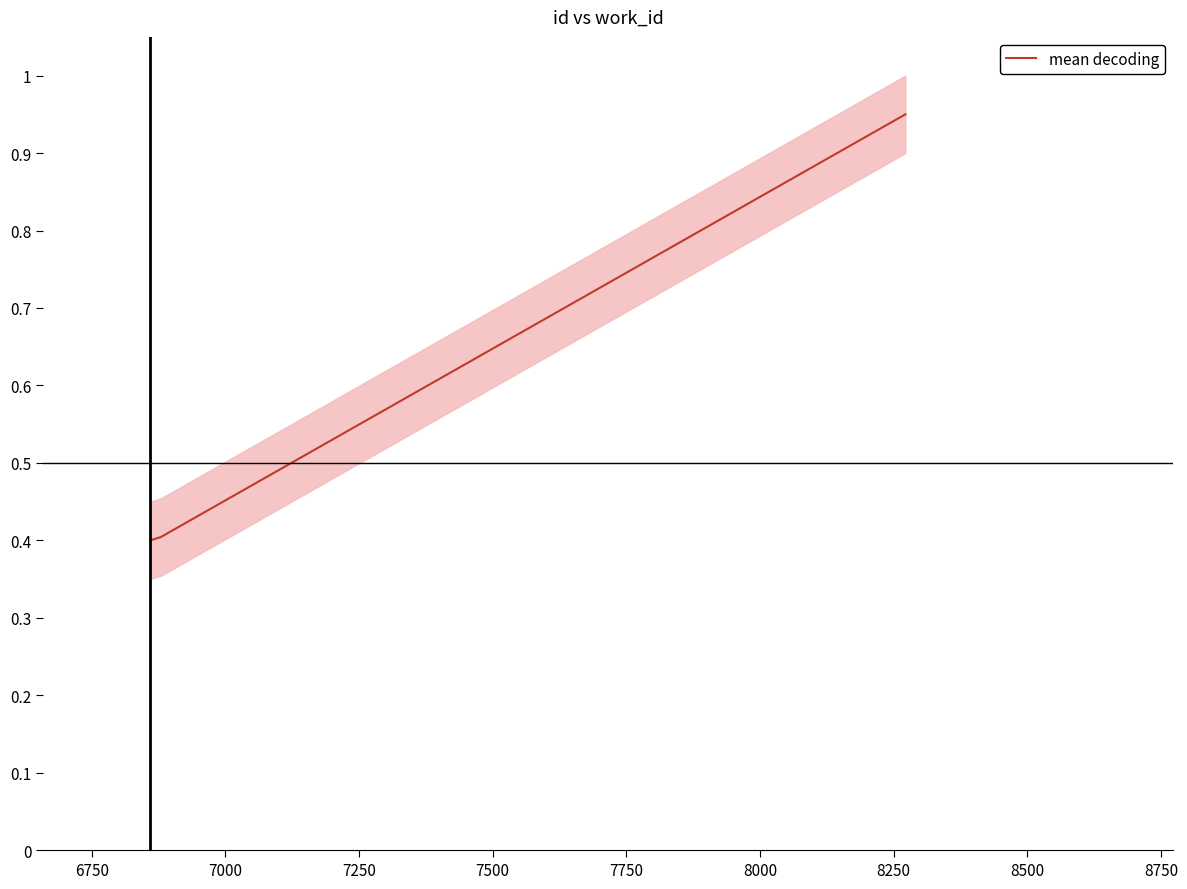

What is the greatest value displayed?

0.9